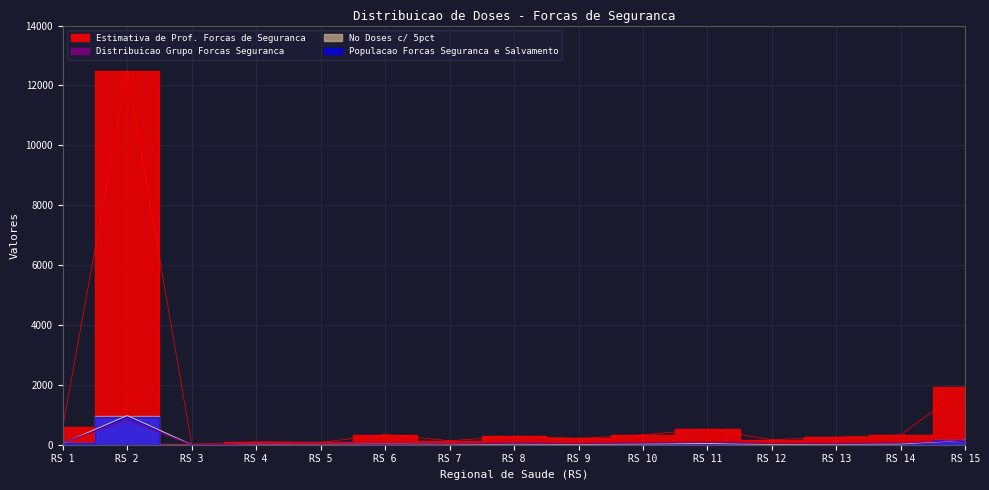

Which category has the highest value across all series?

RS 2